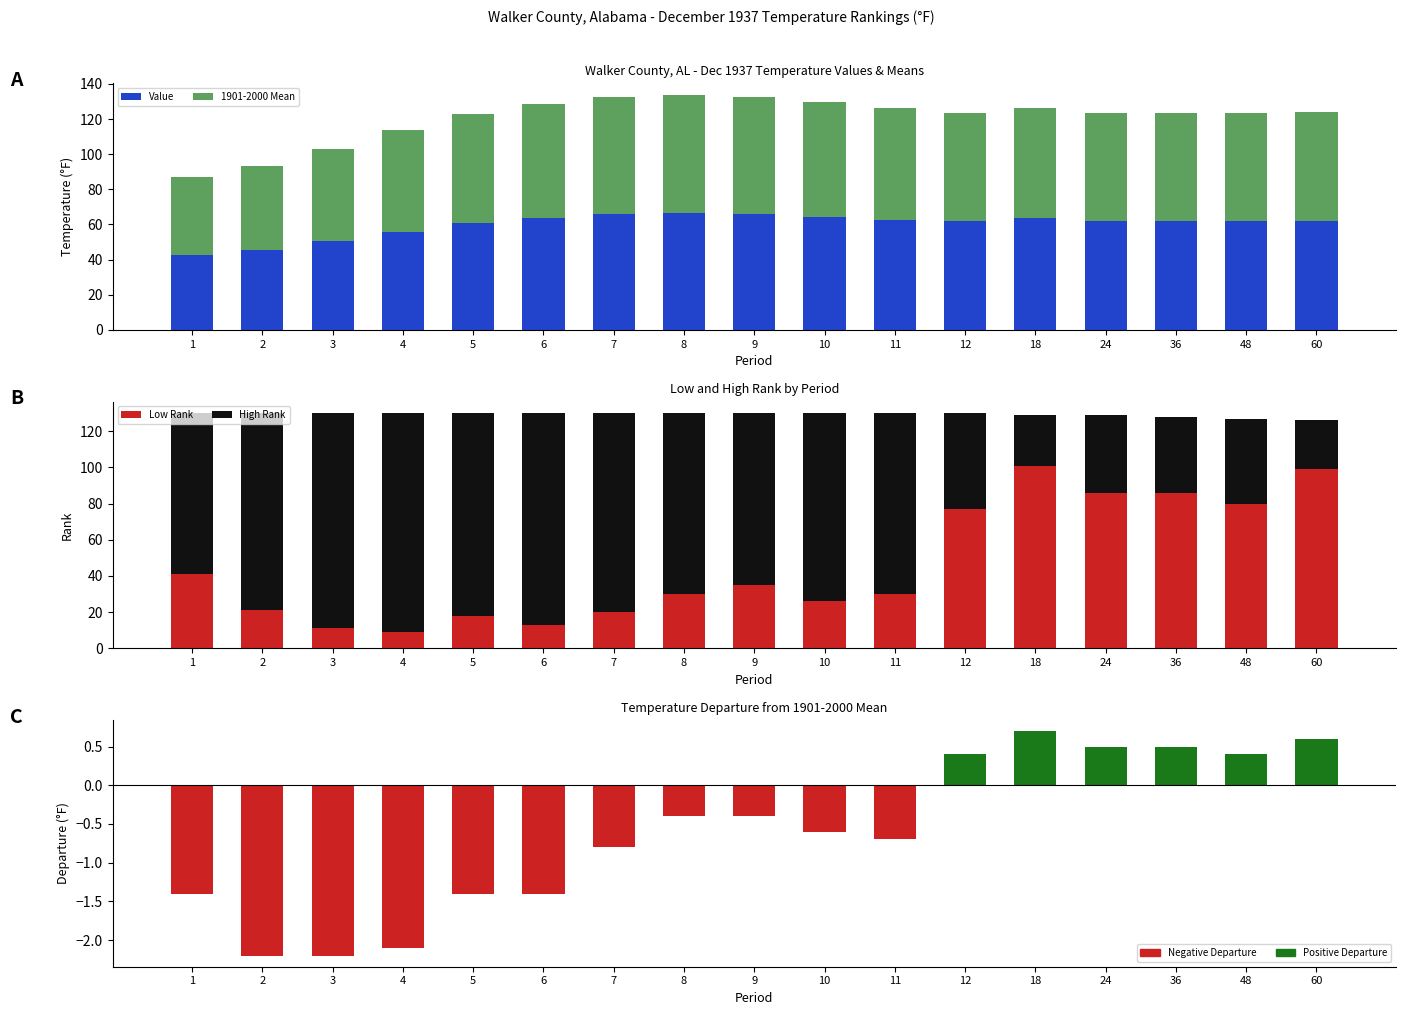

What is the smallest value displayed?

-2.2